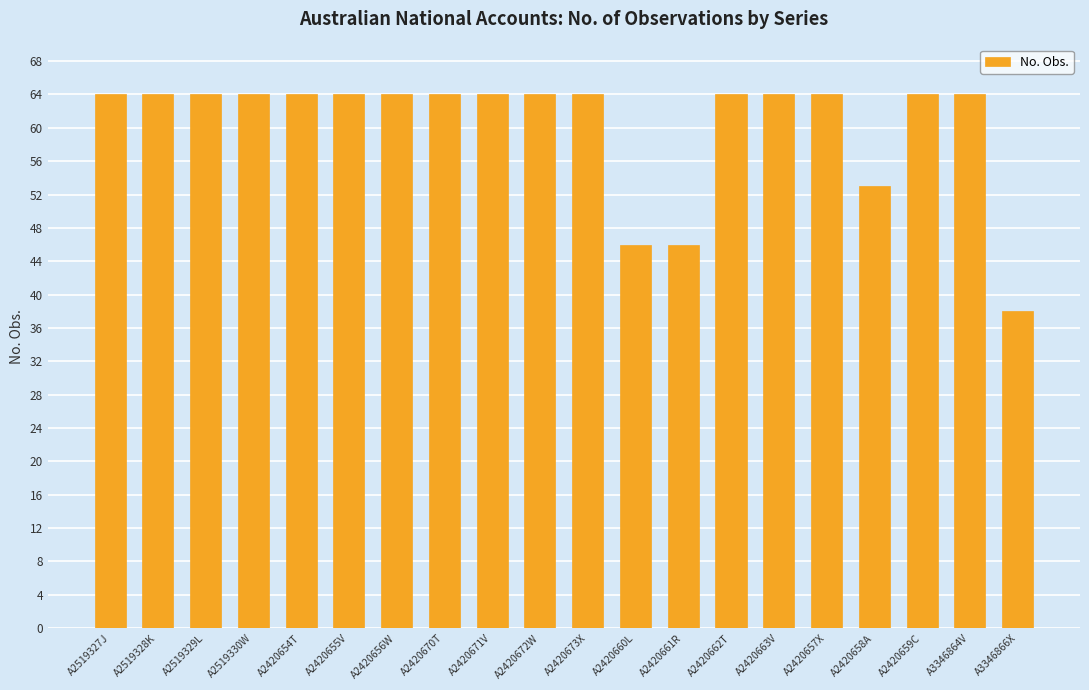

What position from the right is A2420654T?

16